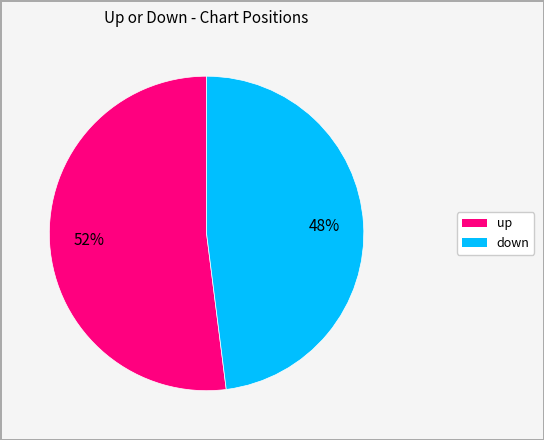

Count the number of slices in the pie.

2